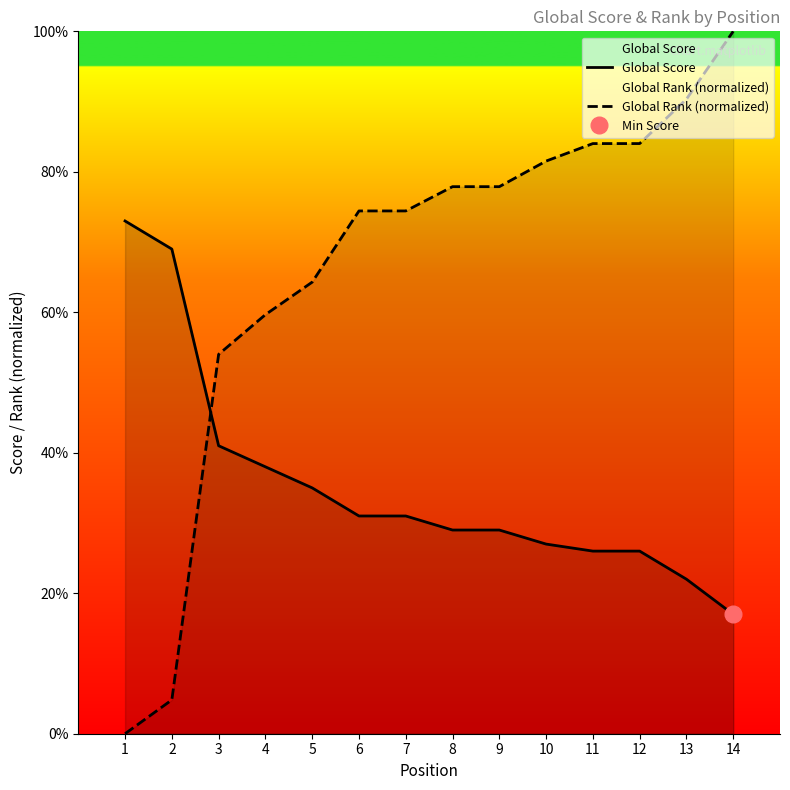

What is the difference between the second highest and second lowest values in the Global Rank (normalized) series?

85.5